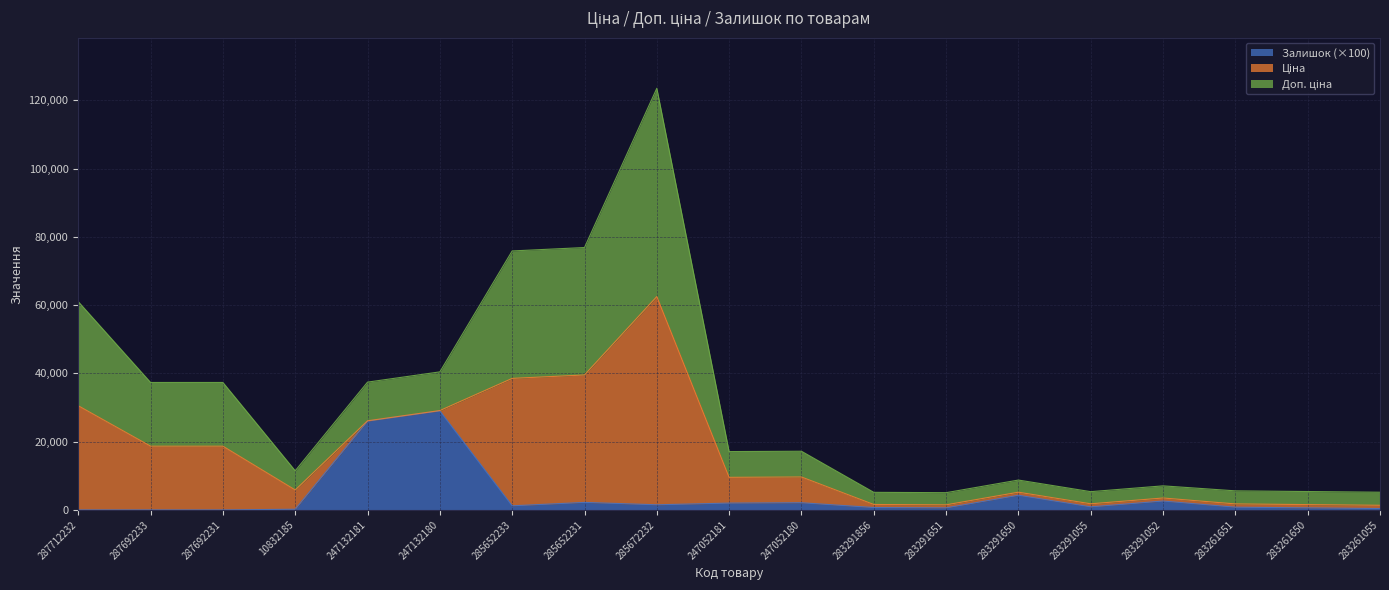

Between 287692233 and 10832185, which series saw the biggest shift?

Доп. ціна